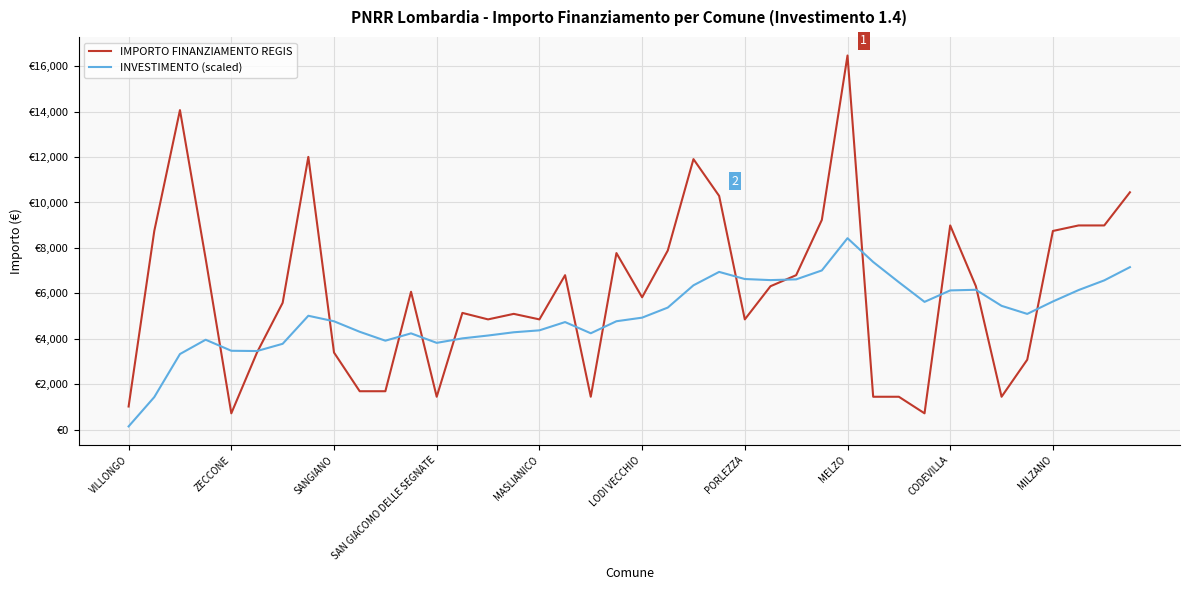

Rank the series by their average value, from lowest to highest.

INVESTIMENTO (scaled), IMPORTO FINANZIAMENTO REGIS